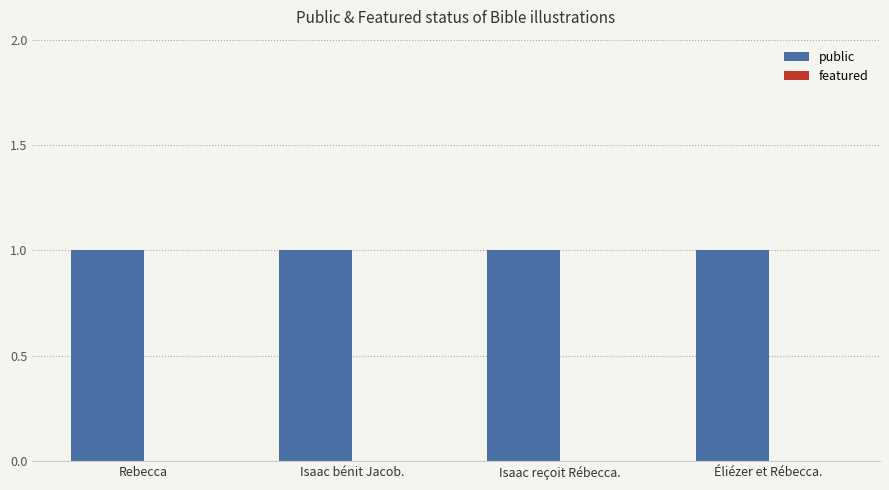

The value of public at Isaac bénit Jacob. is 1. True or false?

False